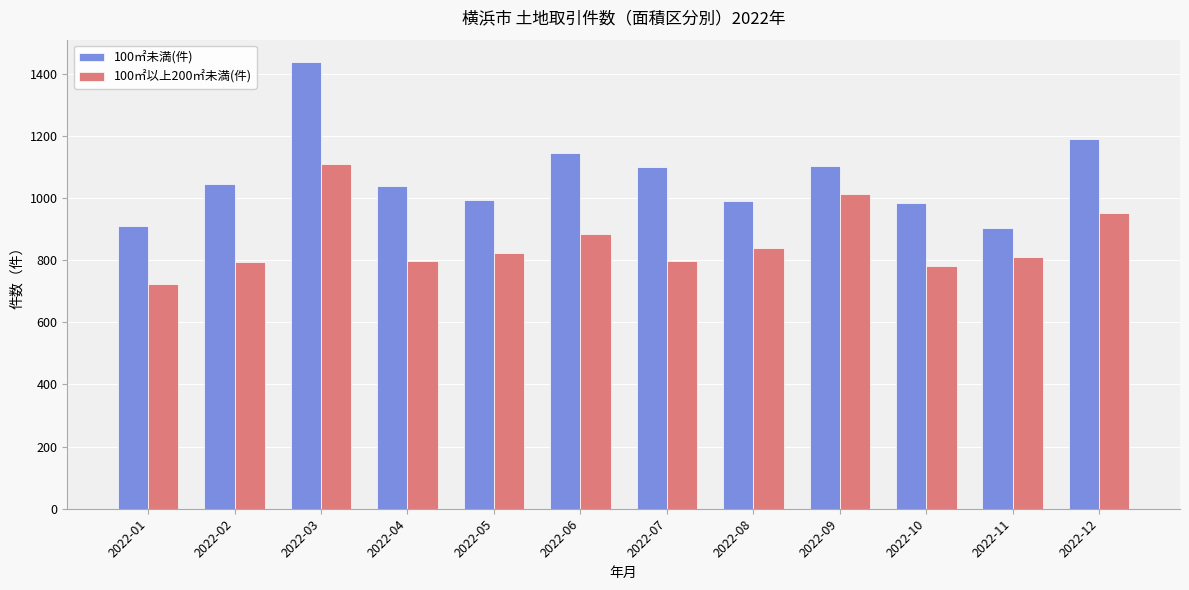

The value of 100㎡以上200㎡未満(件) at 2022-02 is 794. True or false?

True